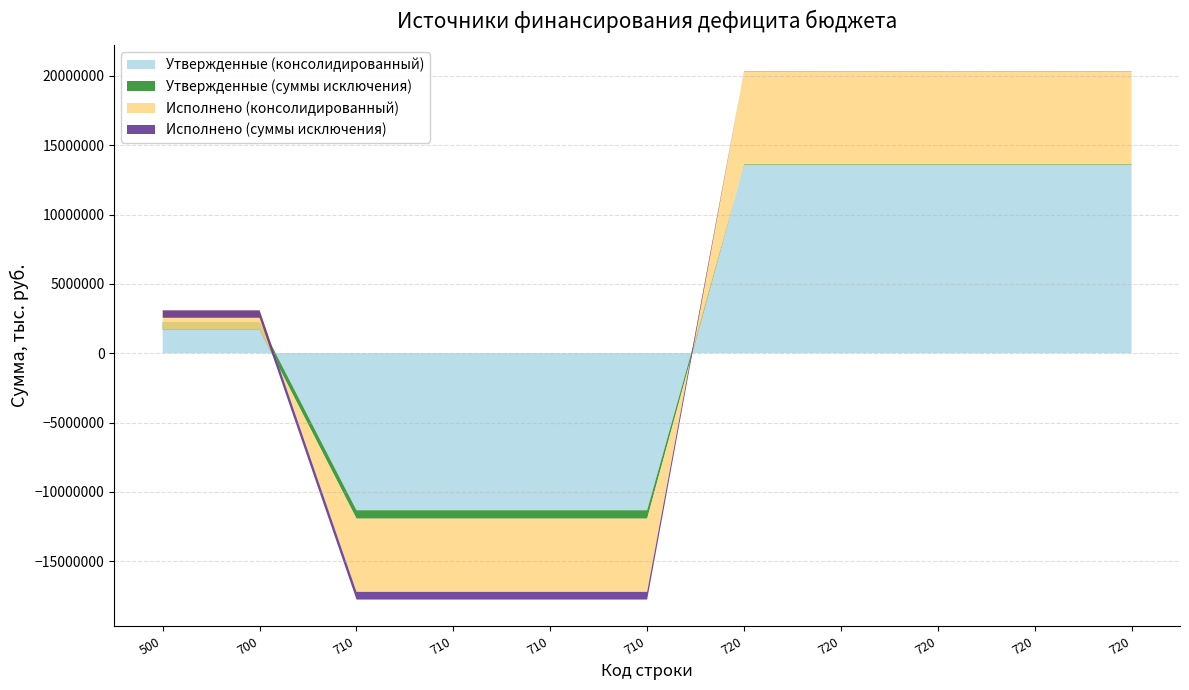

Reading right to left, list all the values displayed in this chart.

Утвержденные (консолидированный): 720=13569700.0	720=13569700.0	720=13569700.0	720=13569700.0	720=13569700.0	710=-11327000.0	710=-11327000.0	710=-11327000.0	710=-11327000.0	700=2242700.0	500=2242700.0
Утвержденные (суммы исключения): 720=53800.0	720=53800.0	720=53800.0	720=53800.0	720=53800.0	710=-606400.0	710=-606400.0	710=-606400.0	710=-606400.0	700=-552600.0	500=-552600.0
Исполнено (консолидированный): 720=6679574.7	720=6679574.7	720=6679574.7	720=6679574.7	720=6679574.7	710=-5279628.8	710=-5279628.8	710=-5279628.8	710=-5279628.8	700=1399945.9	500=1399945.9
Исполнено (суммы исключения): 720=23077.7	720=23077.7	720=23077.7	720=23077.7	720=23077.7	710=-554843.9	710=-554843.9	710=-554843.9	710=-554843.9	700=-531766.3	500=-531766.3